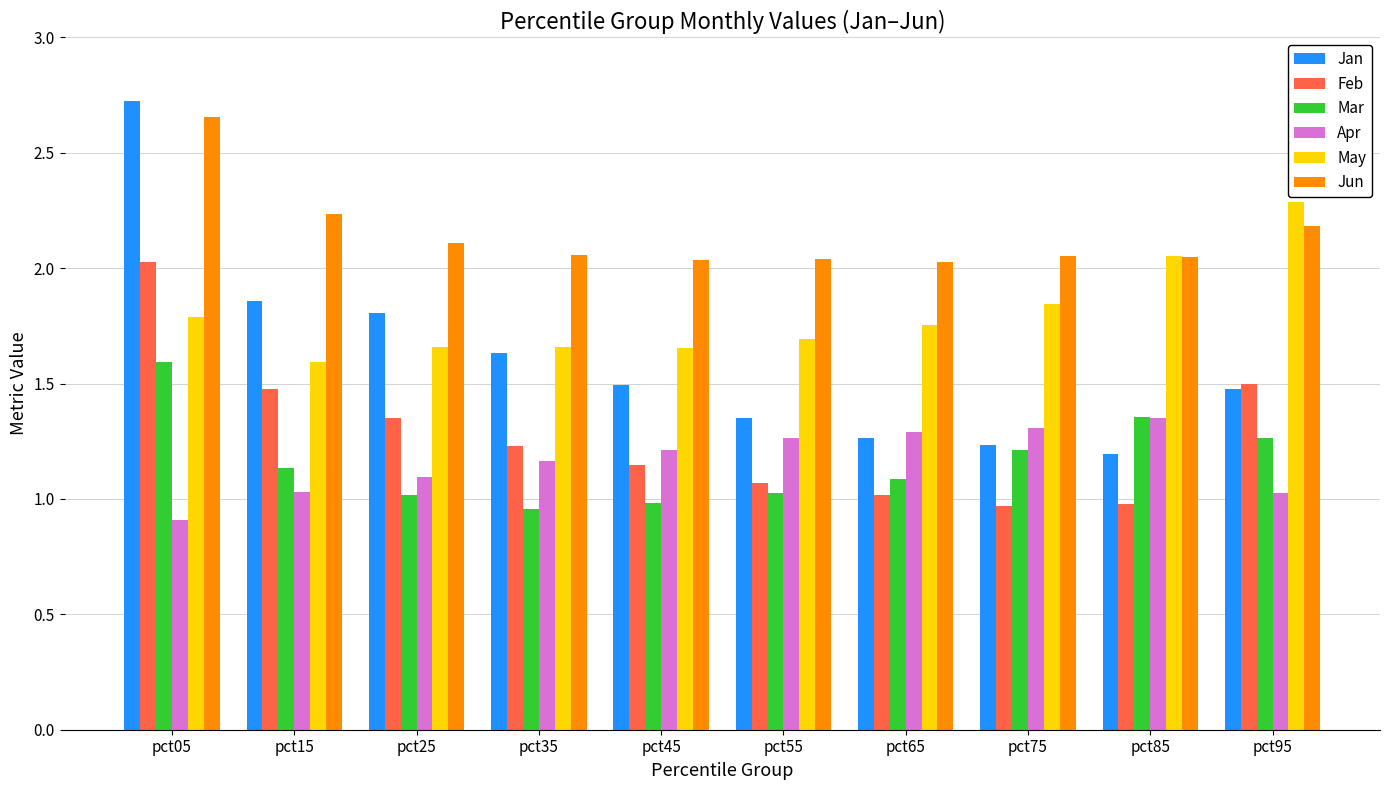

What is the difference between the maximum and minimum values in the Apr series?

0.4